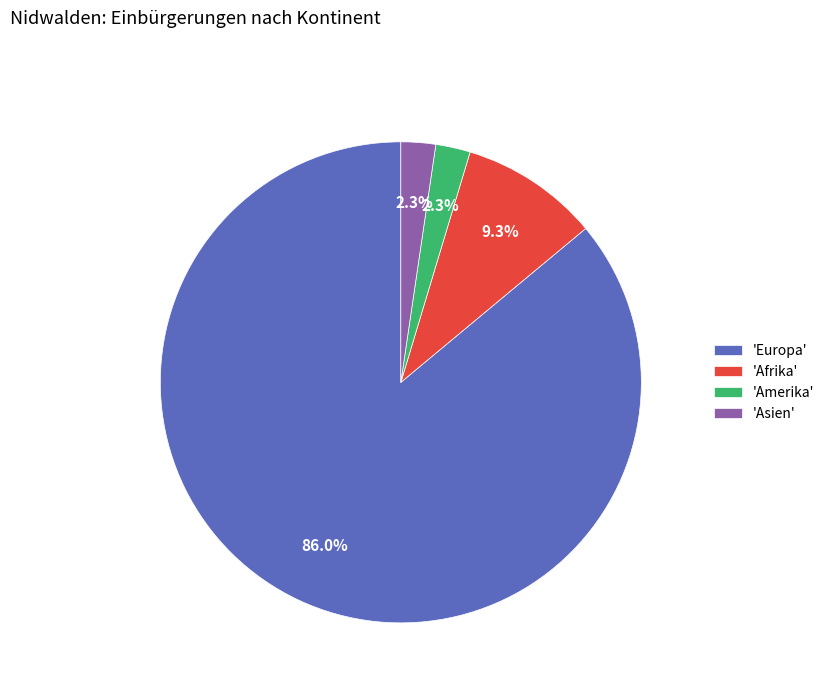

Approximately how many times larger is the value at 'Afrika' compared to 'Amerika'?

4.0